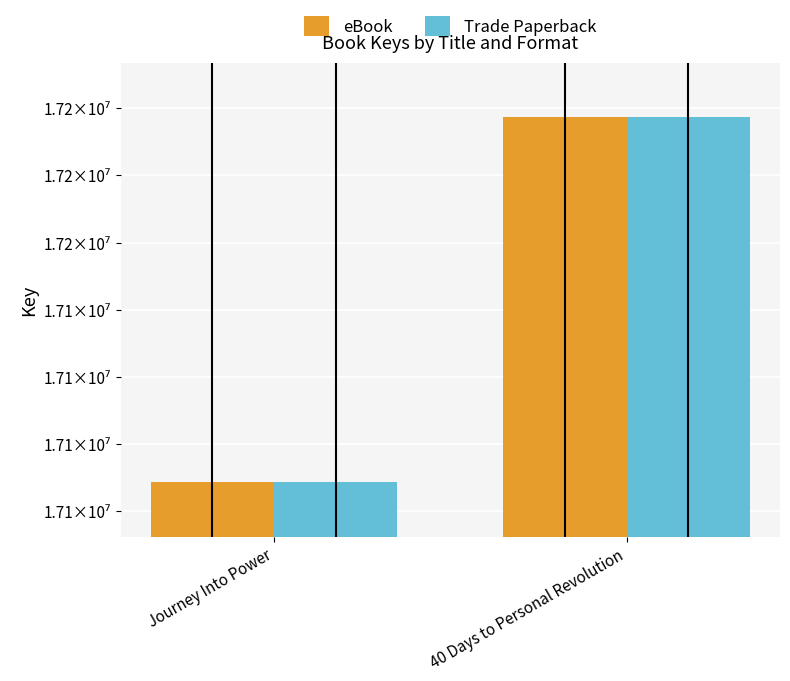

Which series has the largest total across all categories?

eBook